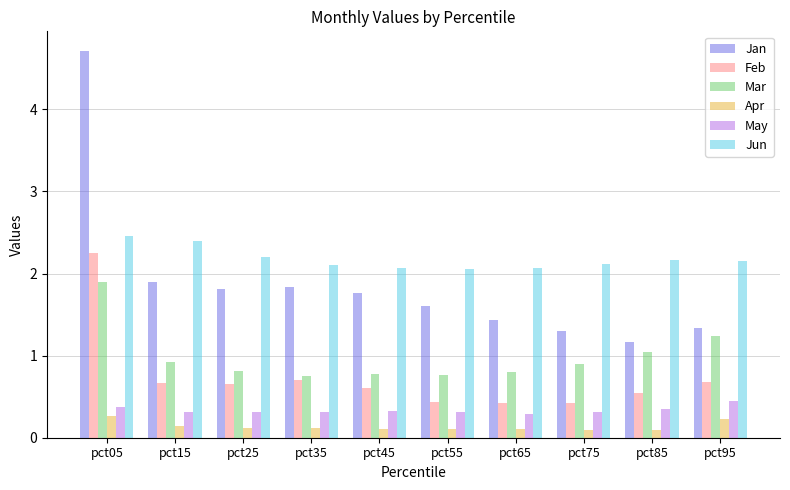

At how many categories does at least one series exceed 3?

1